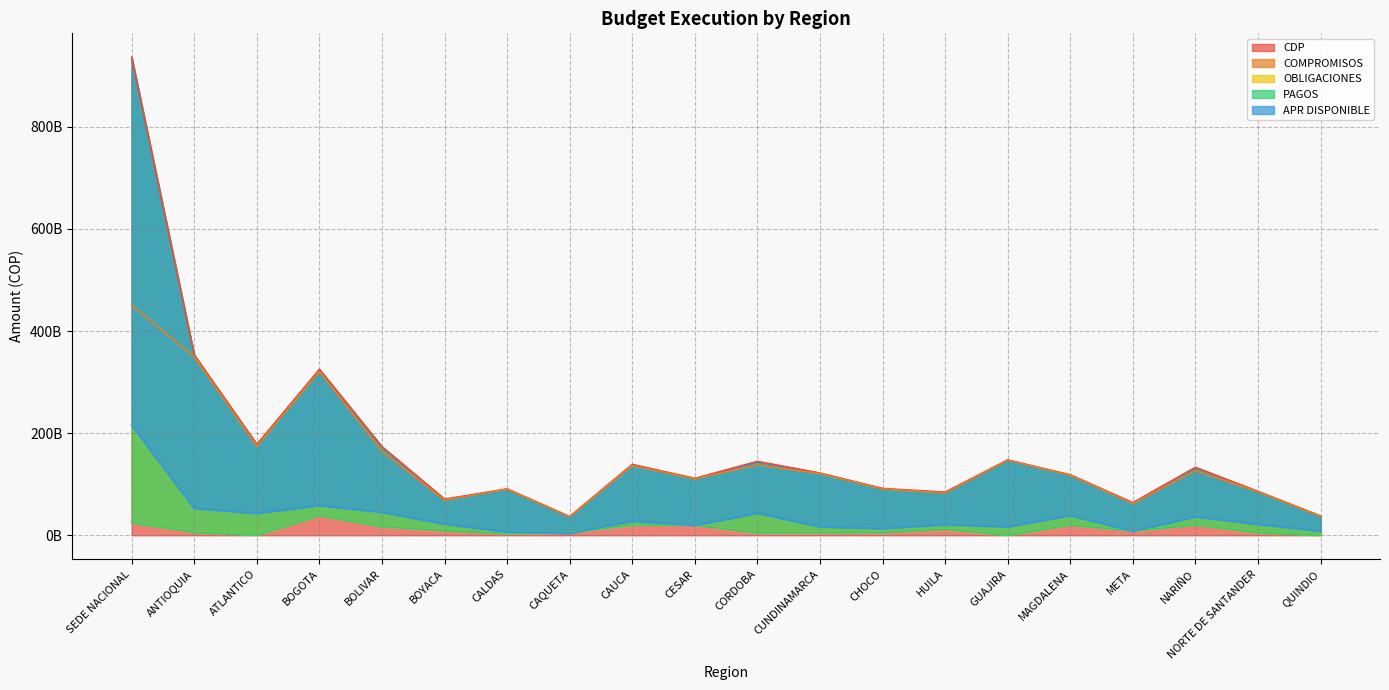

Which series has the largest total across all categories?

CDP